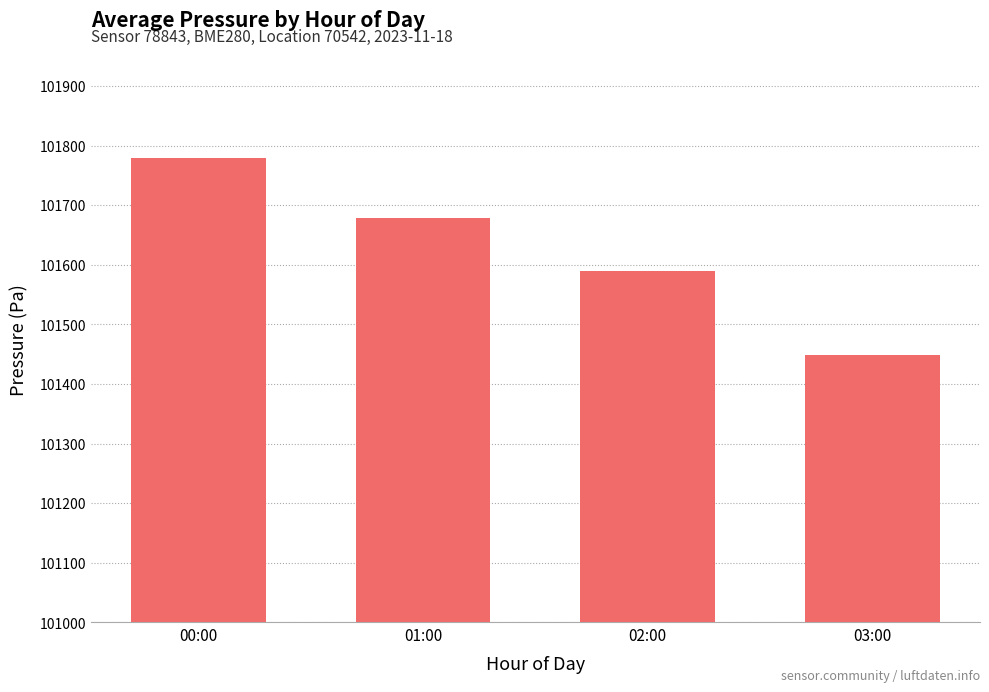

Between 02:00 and 01:00, which is larger?

01:00